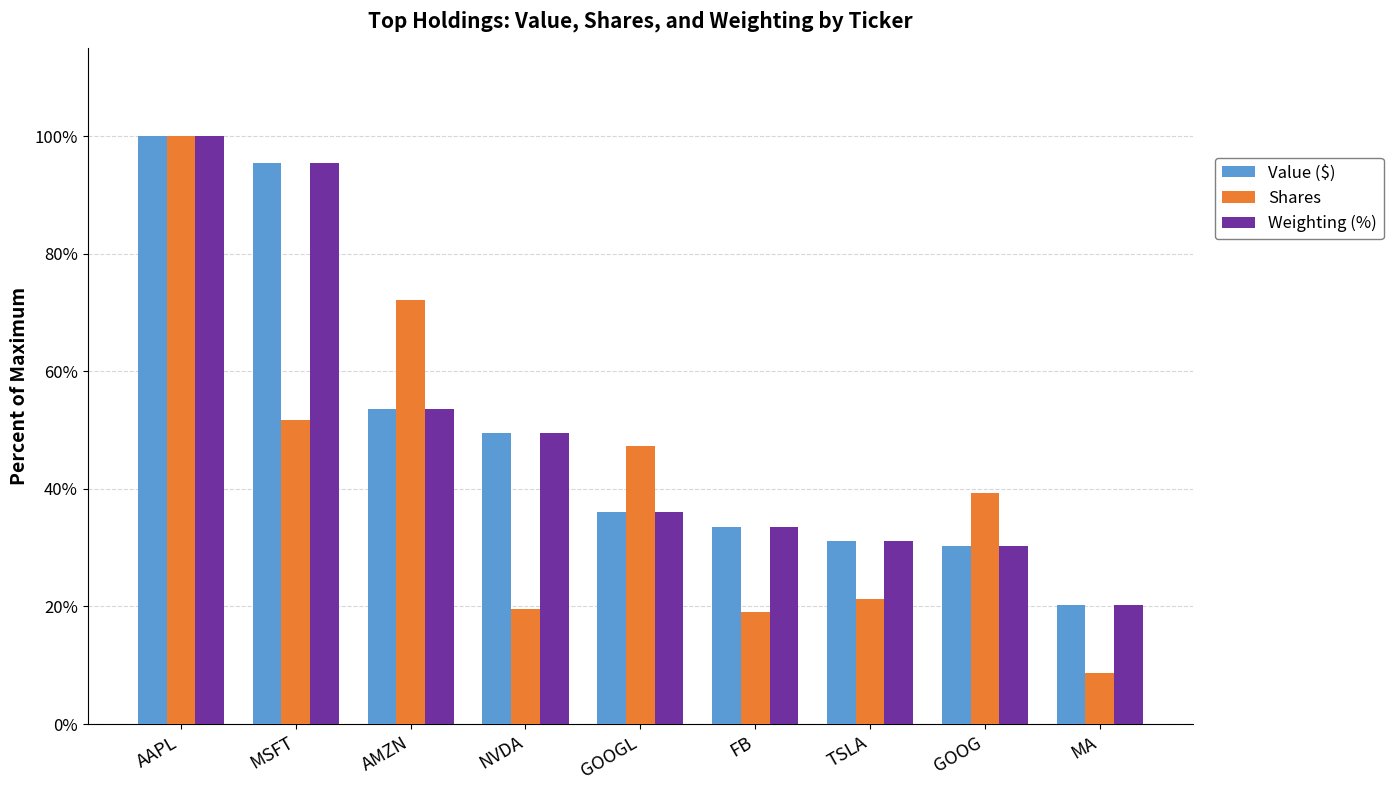

What is the average value of the Weighting (%) series?

50.0